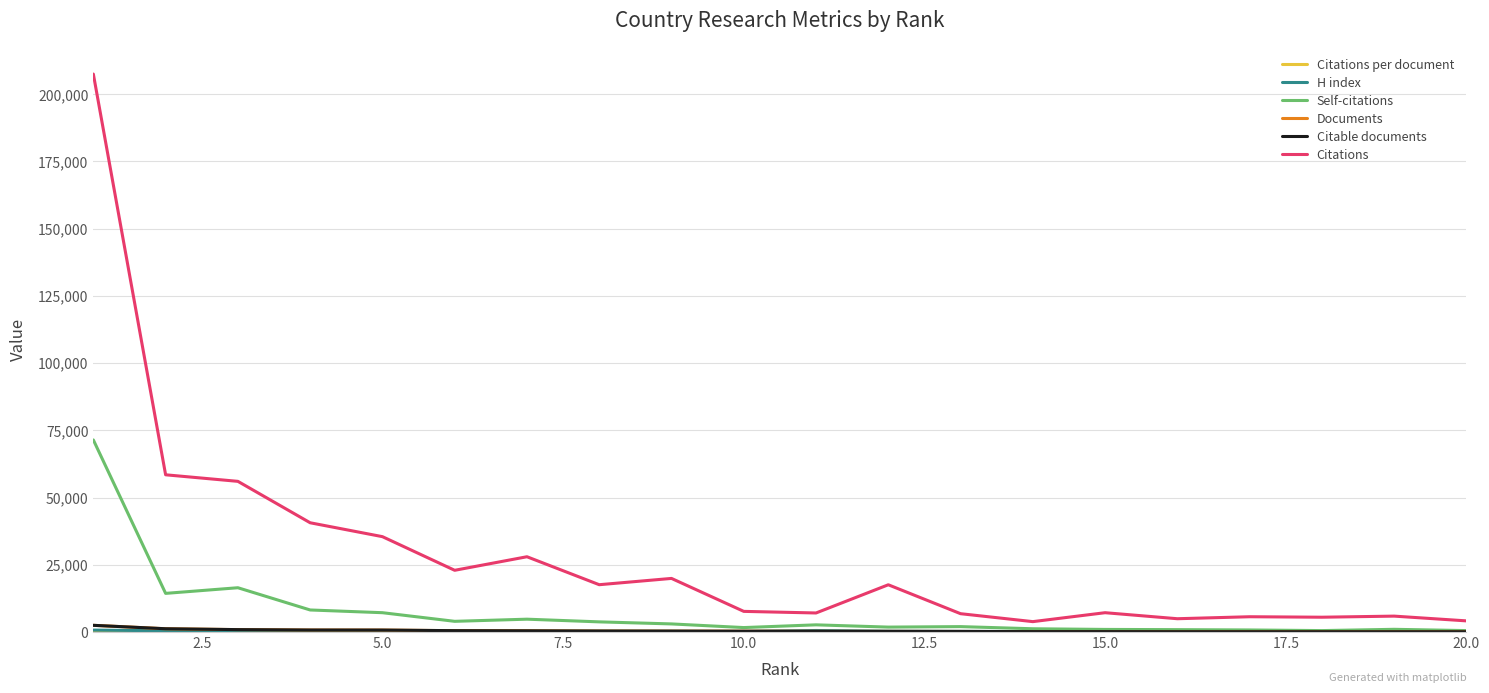

Which series has the largest range (max minus min)?

Citations